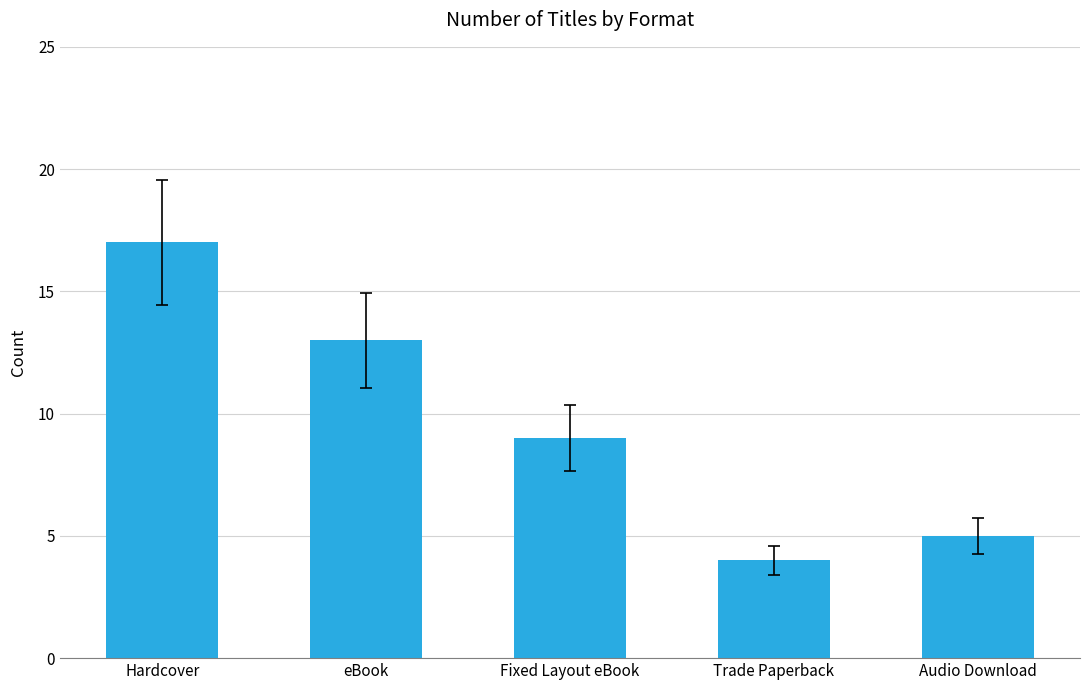

The chart shows a value of 8 at Hardcover. True or false?

False